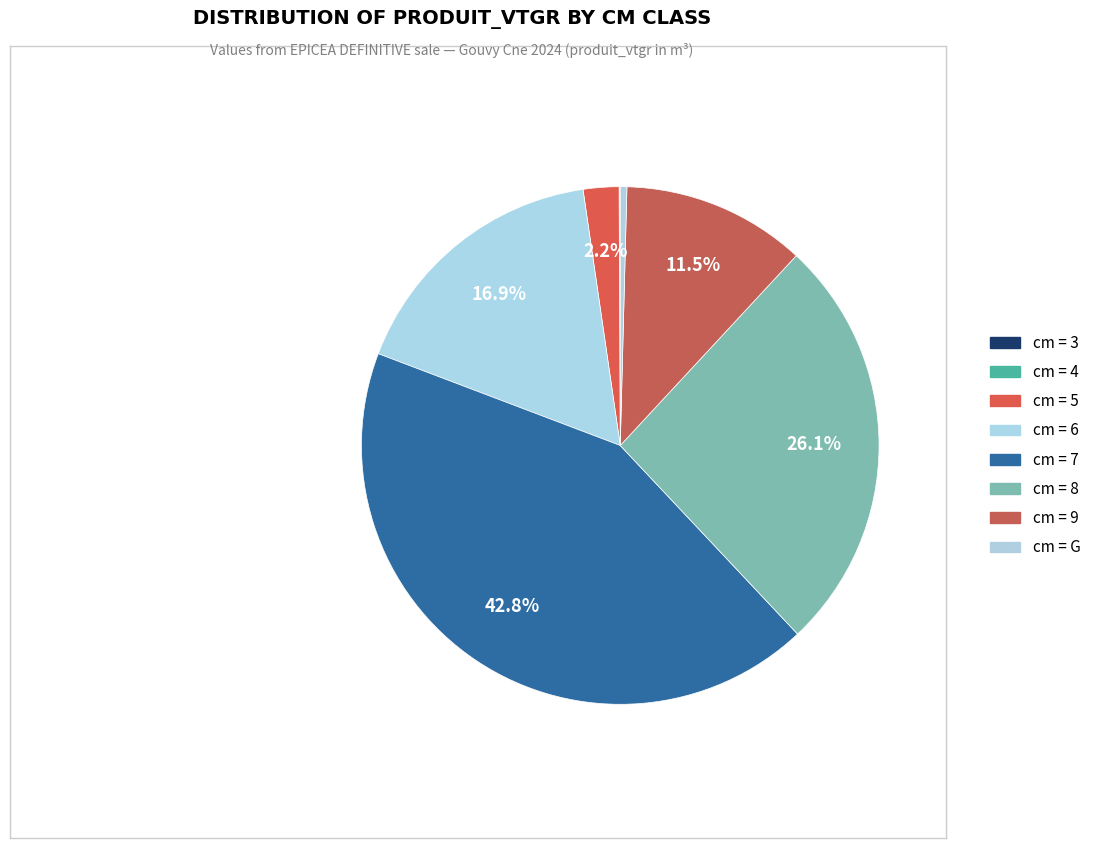

To the nearest percent, what is the average slice percentage?

12%